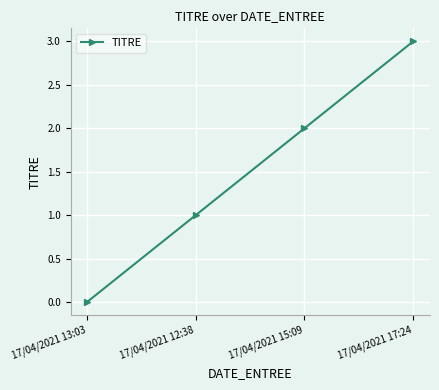

Between 17/04/2021 15:09 and 17/04/2021 12:38, which is larger?

17/04/2021 15:09